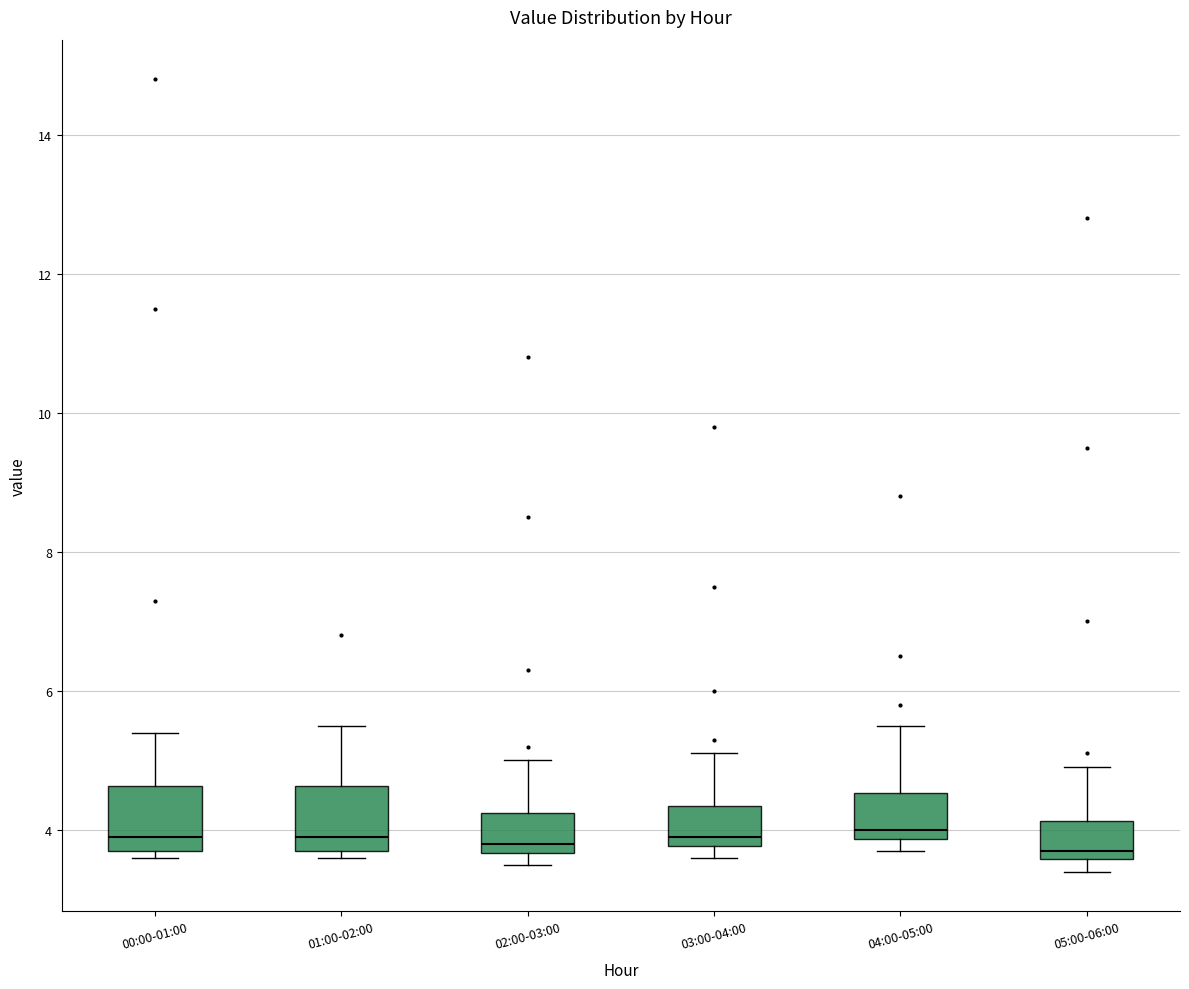

Reading left to right, transcribe this box plot: for each box, give where its median line is, the range the box spans, and where its two whiskers end, as read against the y-axis. The values are not printed on the chart, so give them approximately, as read against the axis.

00:00-01:00: median 4.0, box 3.8 to 4.6, whiskers 3.6 to 5.4
01:00-02:00: median 4.0, box 3.8 to 4.6, whiskers 3.6 to 5.6
02:00-03:00: median 3.8, box 3.6 to 4.2, whiskers 3.6 (just below the box's lower edge) to 5.0
03:00-04:00: median 4.0, box 3.8 to 4.4, whiskers 3.6 to 5.2
04:00-05:00: median 4.0, box 3.8 to 4.6, whiskers 3.8 (just below the box's lower edge) to 5.6
05:00-06:00: median 3.8, box 3.6 to 4.2, whiskers 3.4 to 5.0